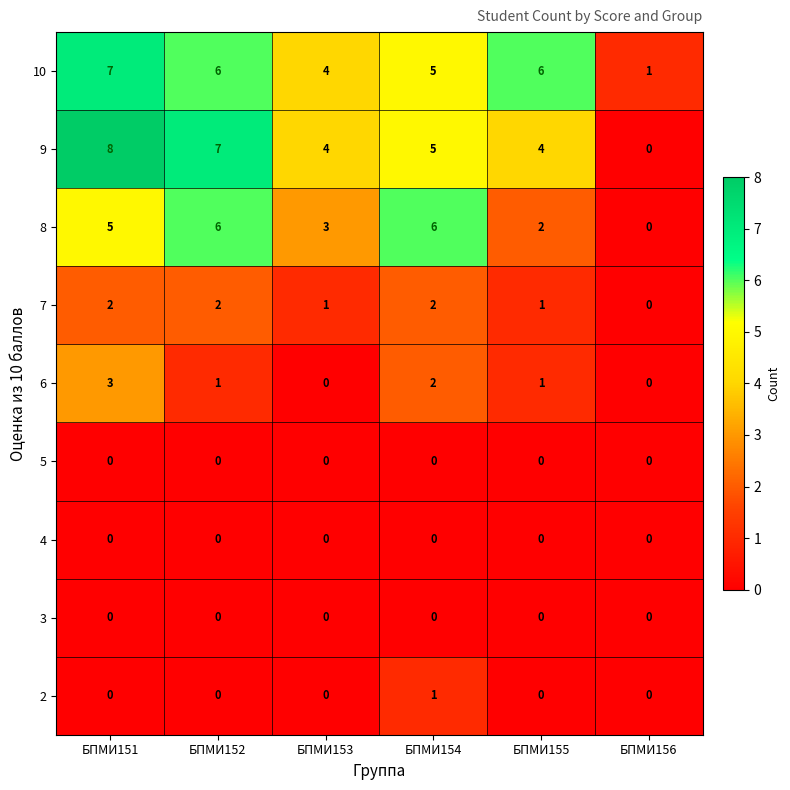

What is the total value across all series at БПМИ151?

25